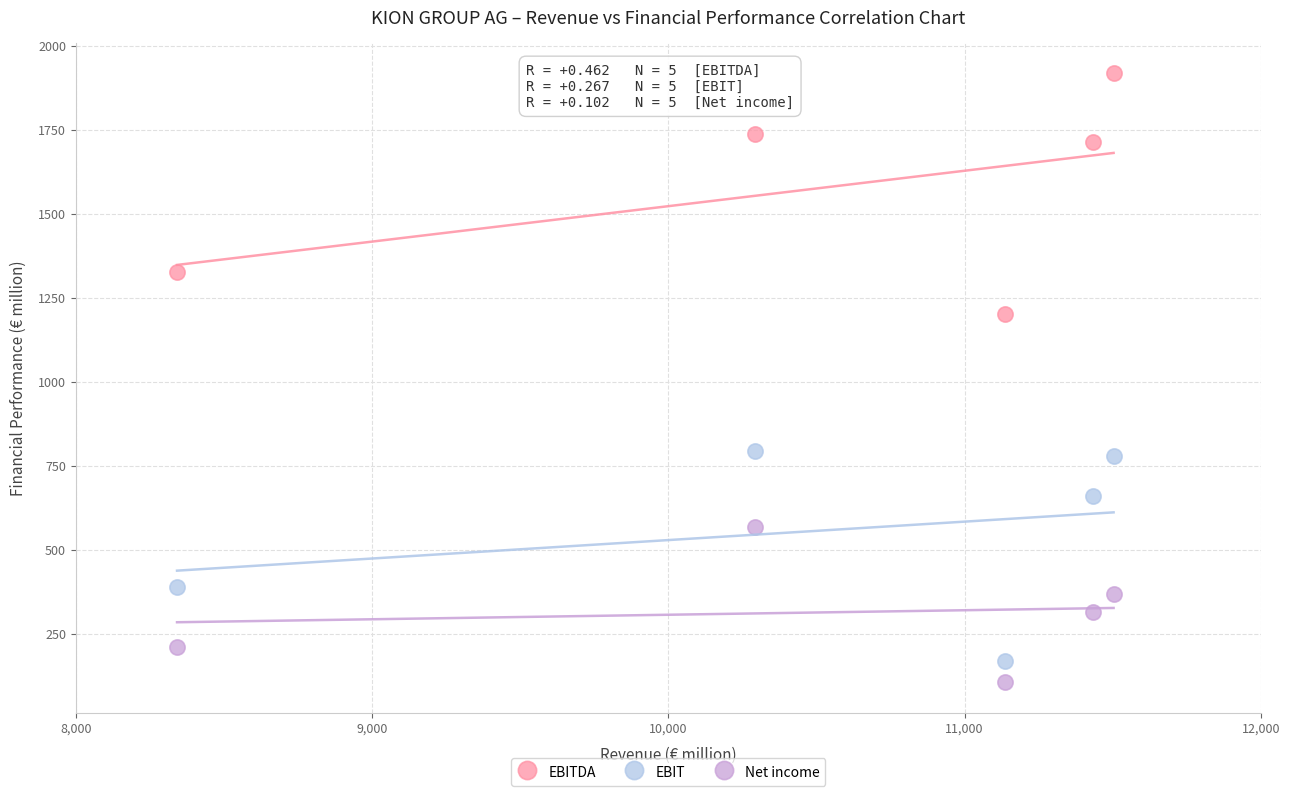

What are all the series names shown in the legend?

EBITDA, EBIT, Net income